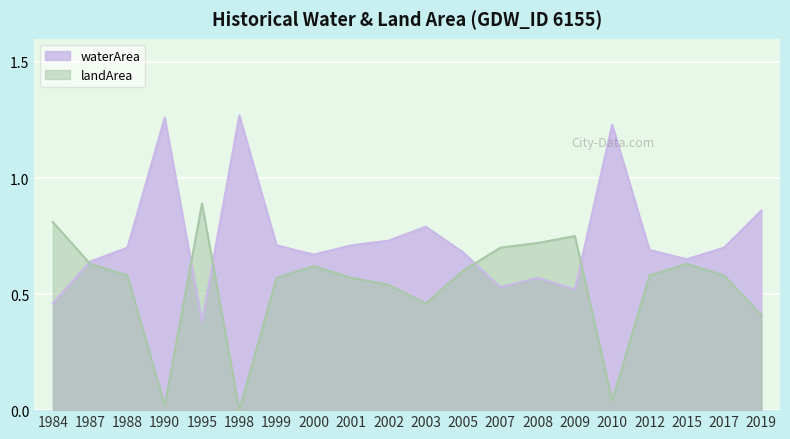

Which series has the largest total across all categories?

waterArea